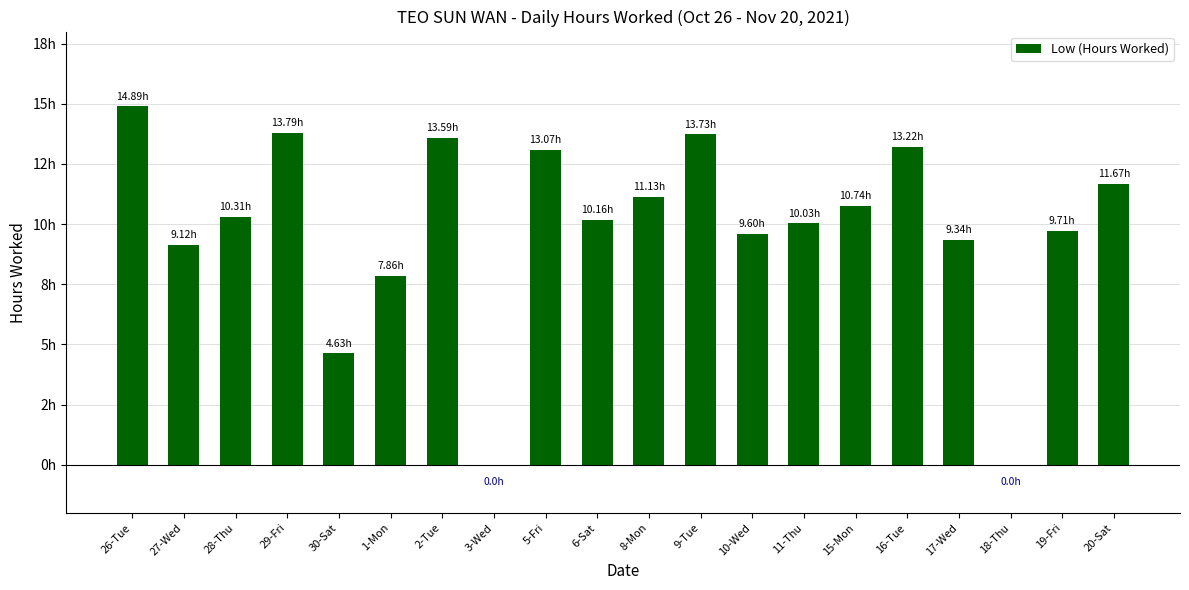

List the labels in order of value, smallest first.

3-Wed, 18-Thu, 30-Sat, 1-Mon, 27-Wed, 17-Wed, 10-Wed, 19-Fri, 11-Thu, 6-Sat, 28-Thu, 15-Mon, 8-Mon, 20-Sat, 5-Fri, 16-Tue, 2-Tue, 9-Tue, 29-Fri, 26-Tue